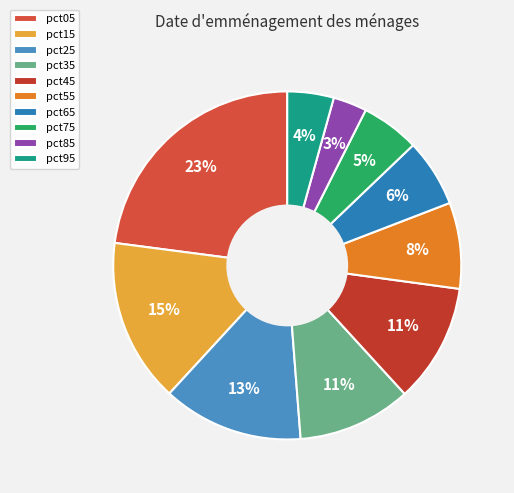

Does any single category account for the majority?

No